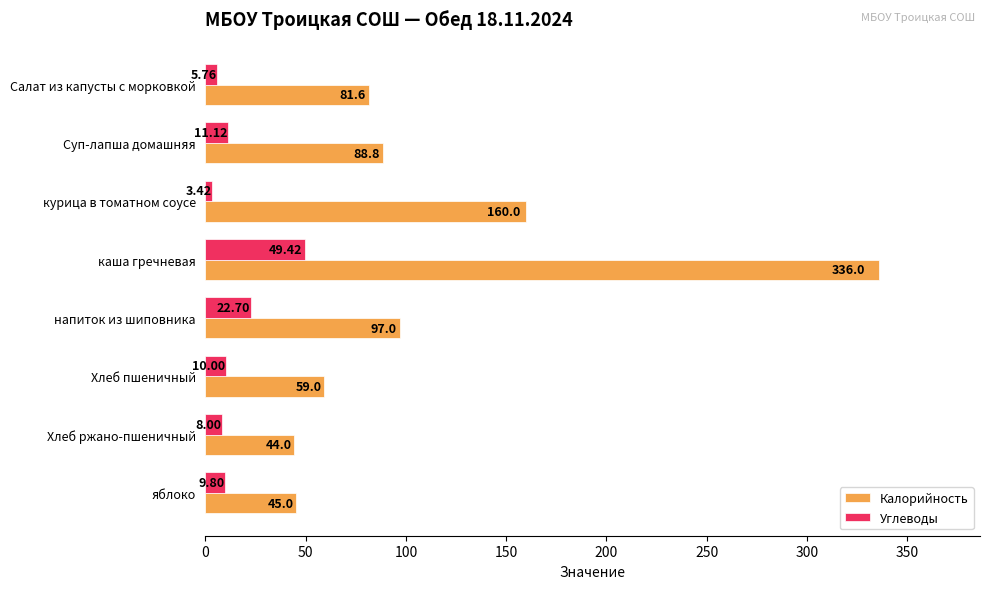

Which label corresponds to the largest value in the chart?

каша гречневая